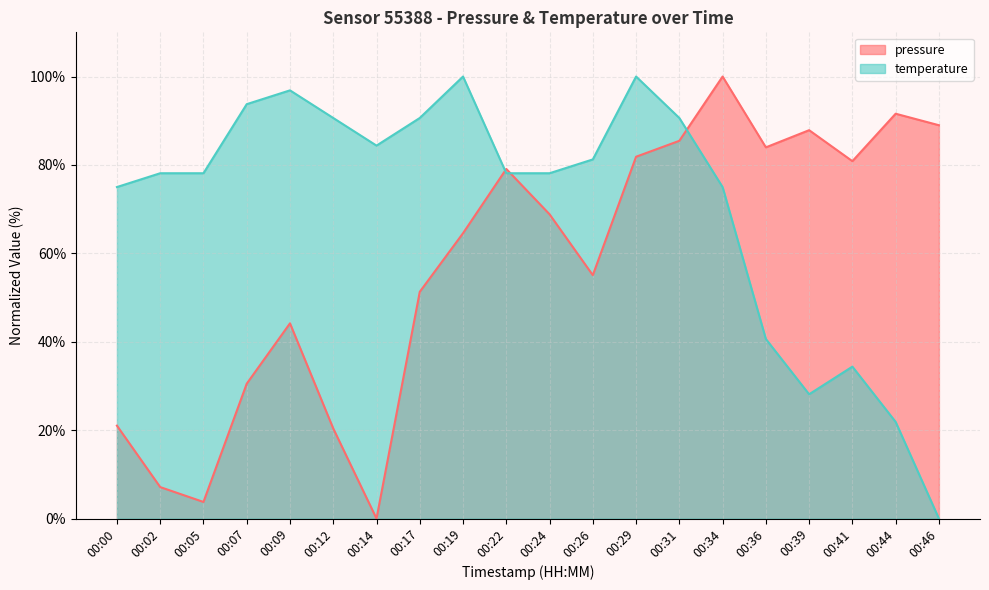

At which category does temperature reach its first local valley?

00:14